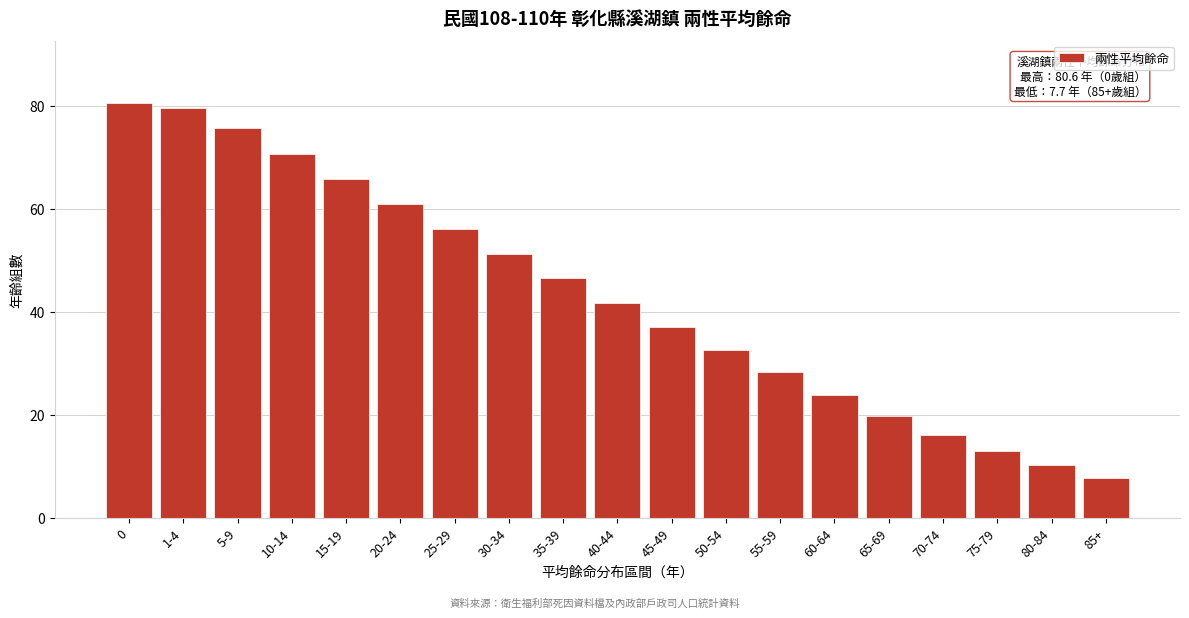

Reading left to right, what are all the values shown in this chart?

0=80.6	1-4=79.7	5-9=75.7	10-14=70.7	15-19=65.8	20-24=60.9	25-29=56.0	30-34=51.2	35-39=46.5	40-44=41.7	45-49=37.0	50-54=32.5	55-59=28.3	60-64=23.9	65-69=19.7	70-74=16.0	75-79=12.9	80-84=10.2	85+=7.7